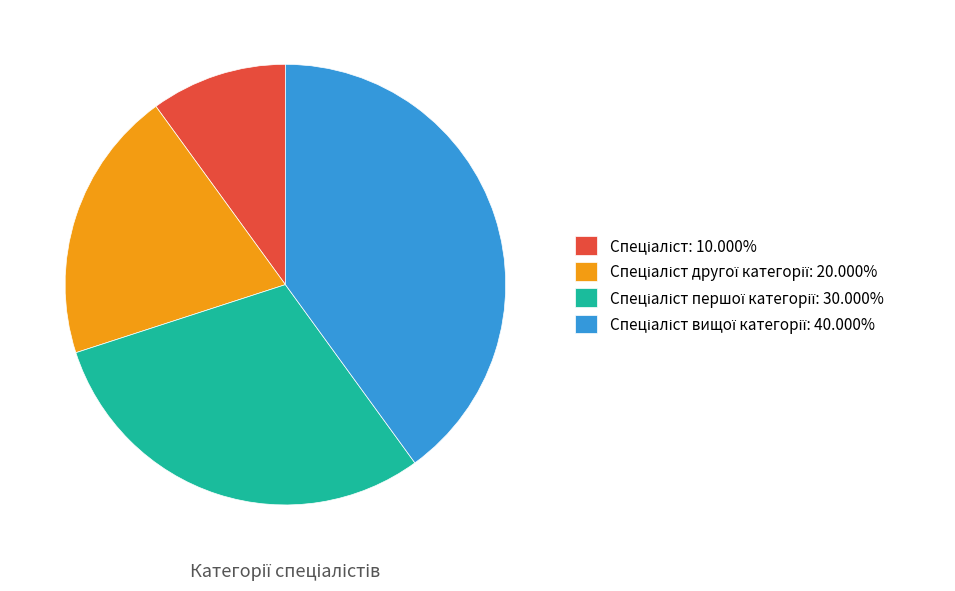

Is there a majority slice in this chart?

No